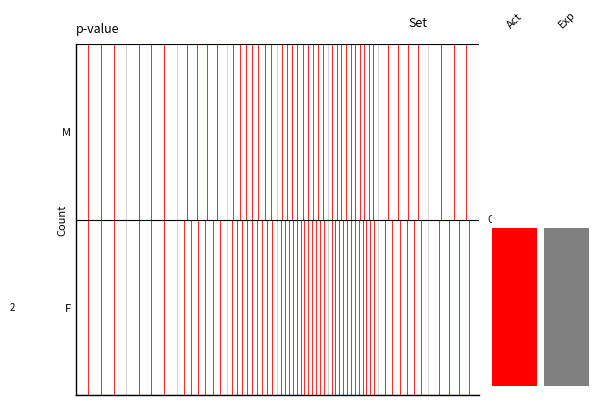

What is the sum of all values?

0.5